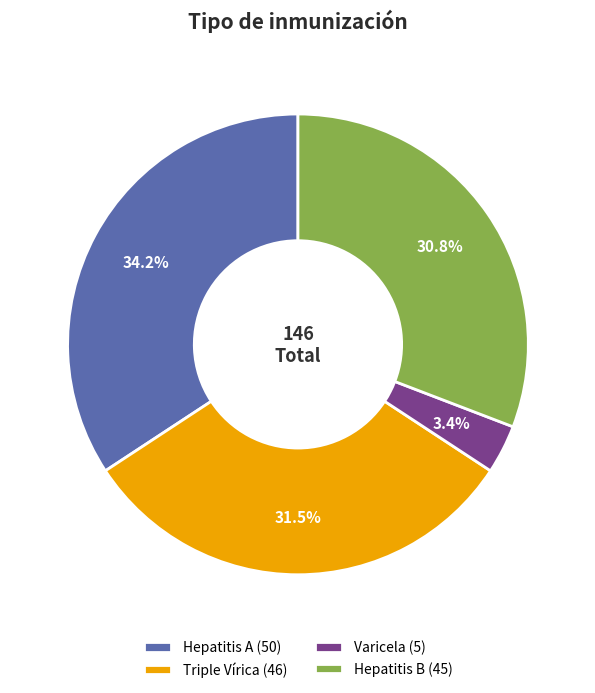

To the nearest percent, what is the combined percentage of Hepatitis B and Varicela?

34%